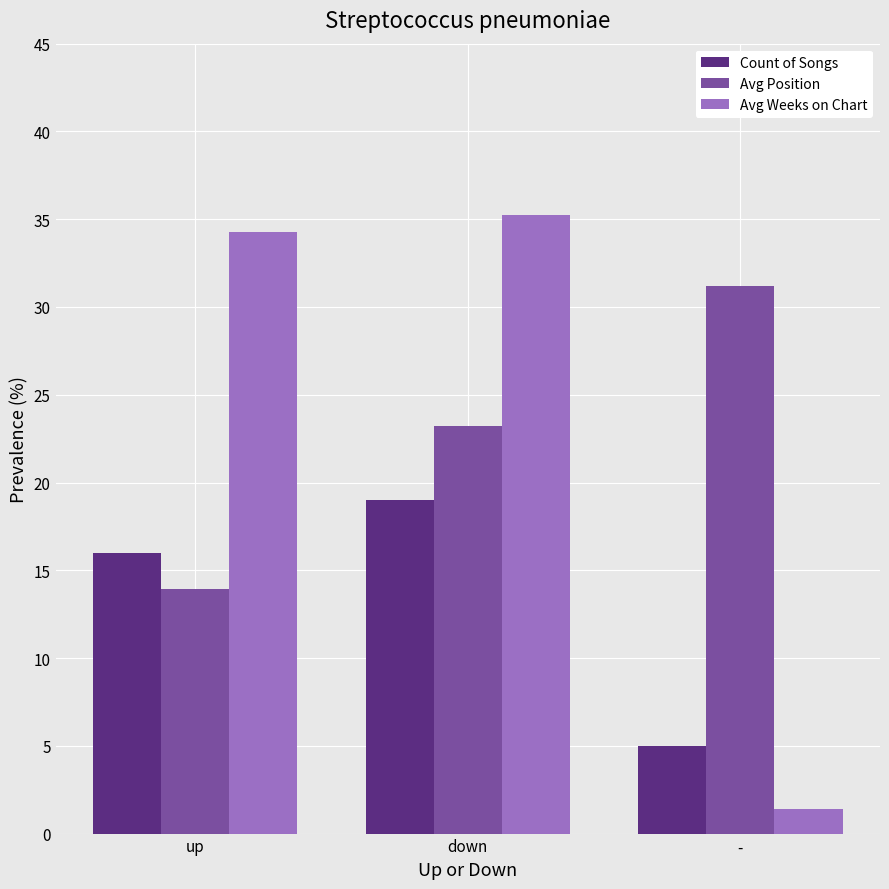

True or false: Avg Weeks on Chart has a value of 9.2 at down.

False